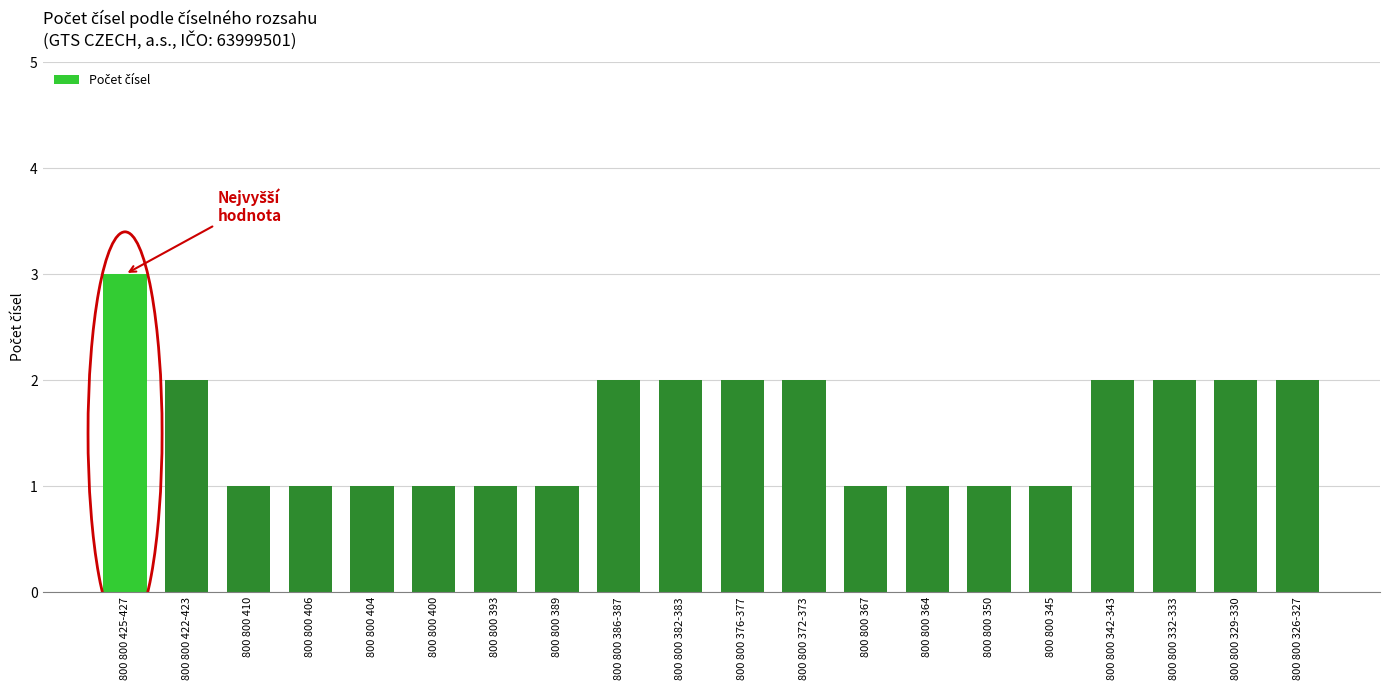

What is the greatest value displayed?

3